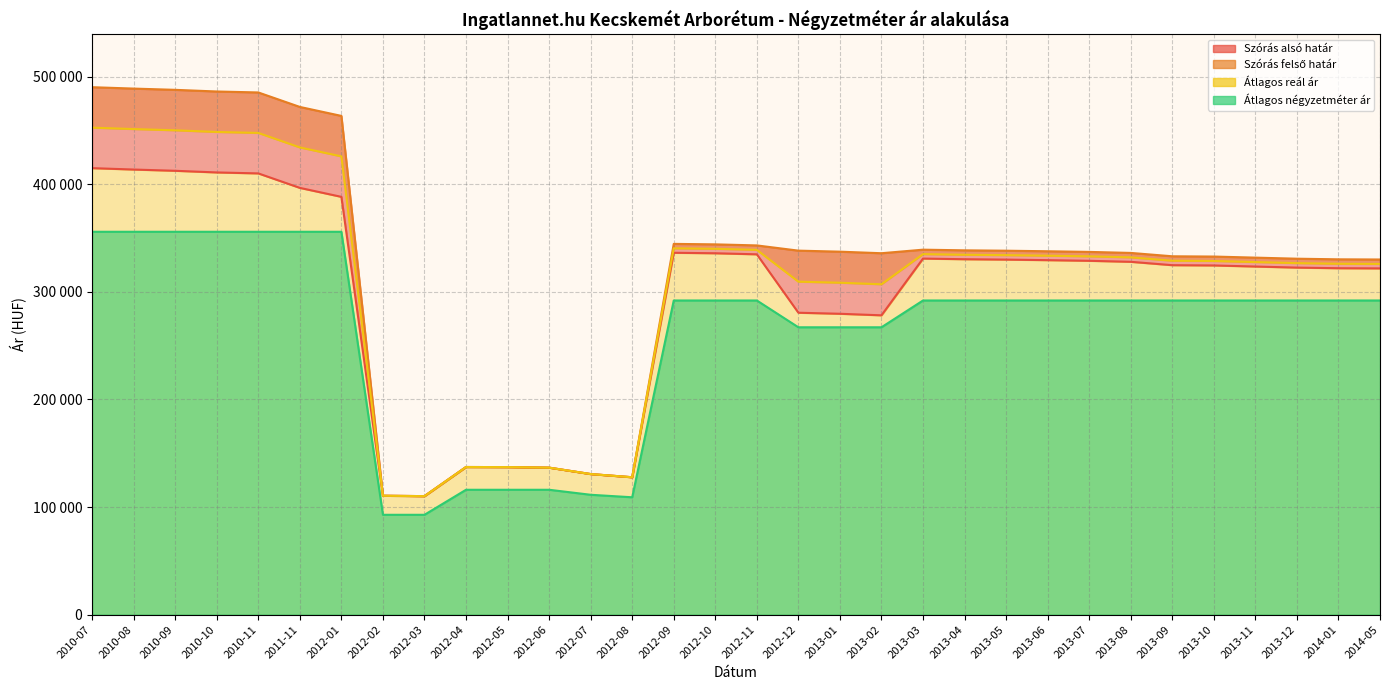

Which has a higher value, 2012-01 or 2011-11?

2011-11